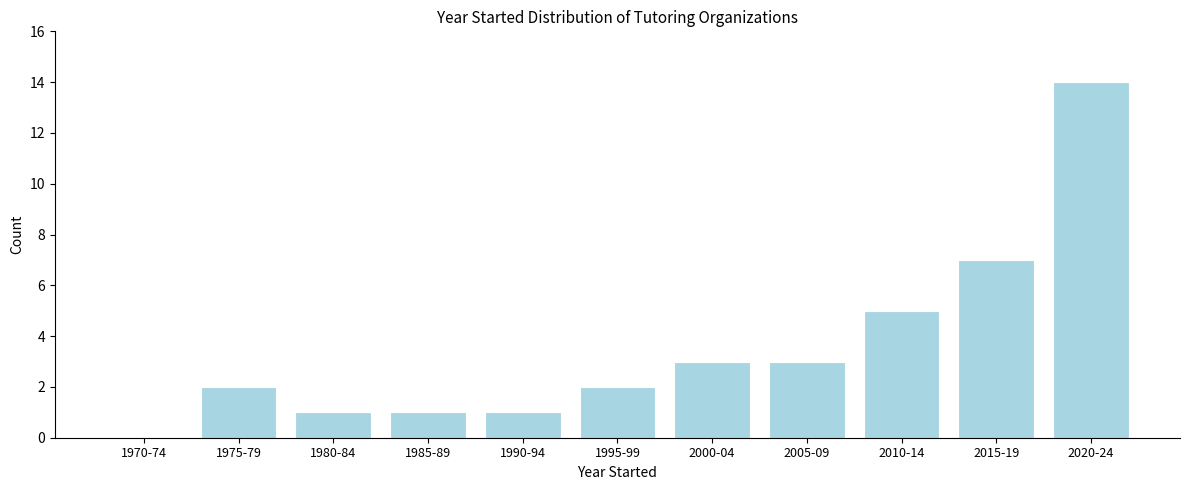

Reading left to right, extract all data points from this chart.

1970-74=0	1975-79=2	1980-84=1	1985-89=1	1990-94=1	1995-99=2	2000-04=3	2005-09=3	2010-14=5	2015-19=7	2020-24=14